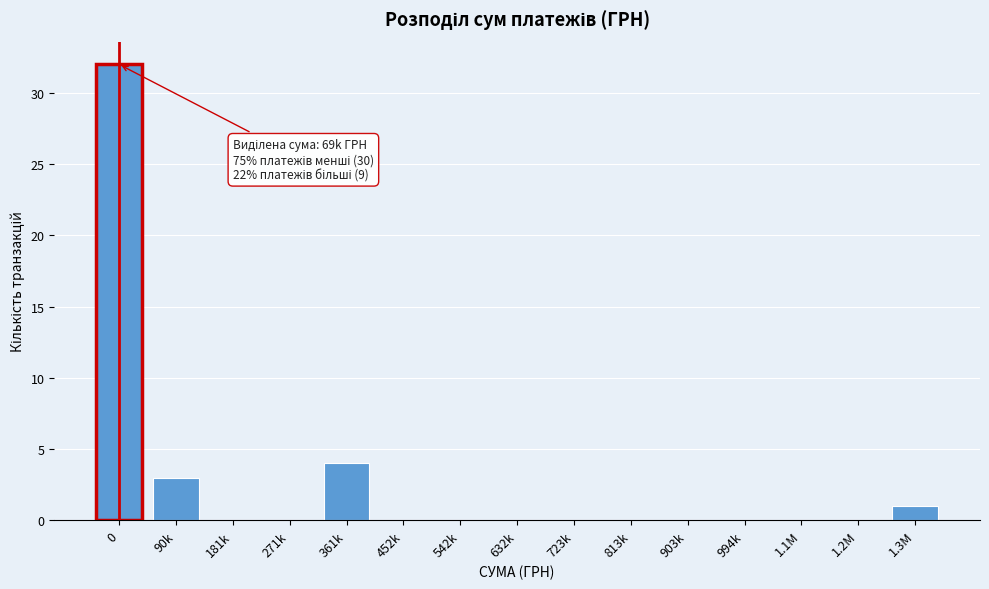

Reading left to right, what are all the values shown in this chart?

0=32	90k=3	181k=0	271k=0	361k=4	452k=0	542k=0	632k=0	723k=0	813k=0	903k=0	994k=0	1.1M=0	1.2M=0	1.3M=1